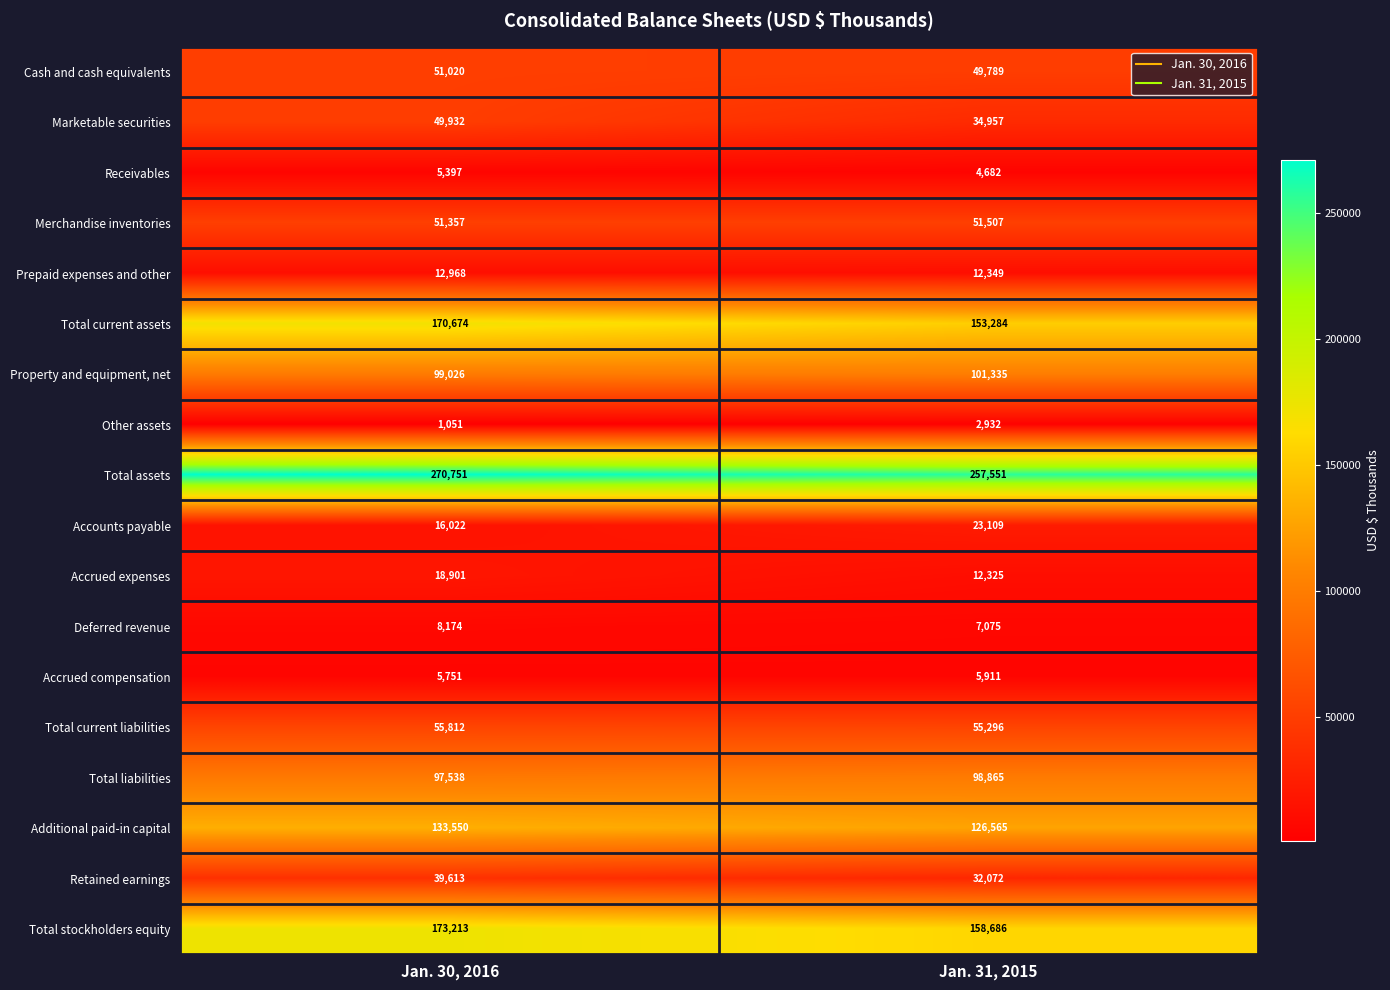

Which label corresponds to the smallest value in the chart?

Jan. 30, 2016